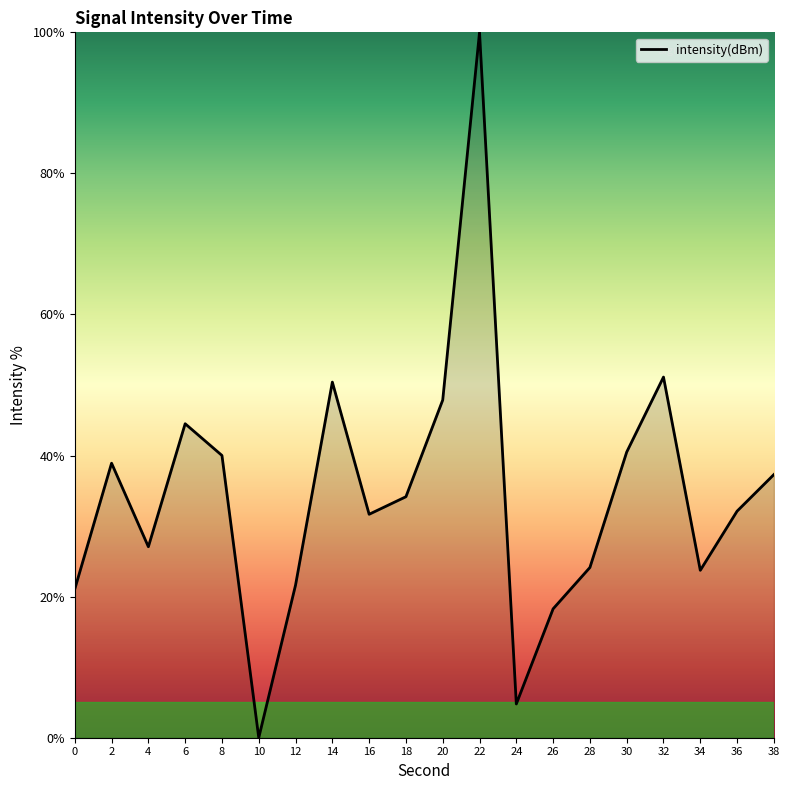

Read the value at 0.

21.1